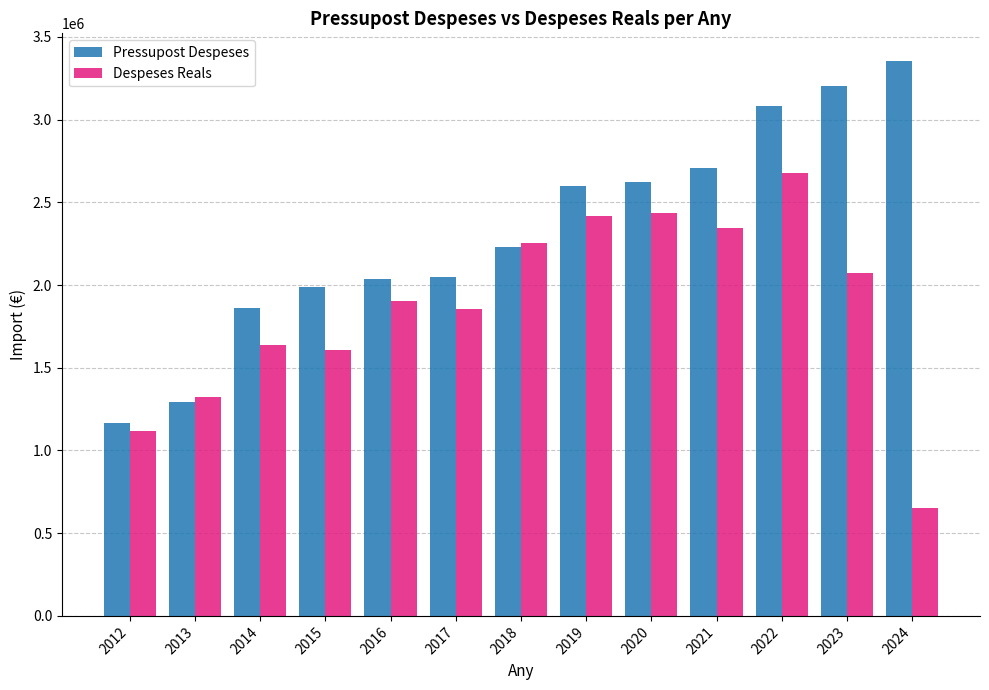

List the series in order of their peak value, highest first.

Pressupost Despeses, Despeses Reals